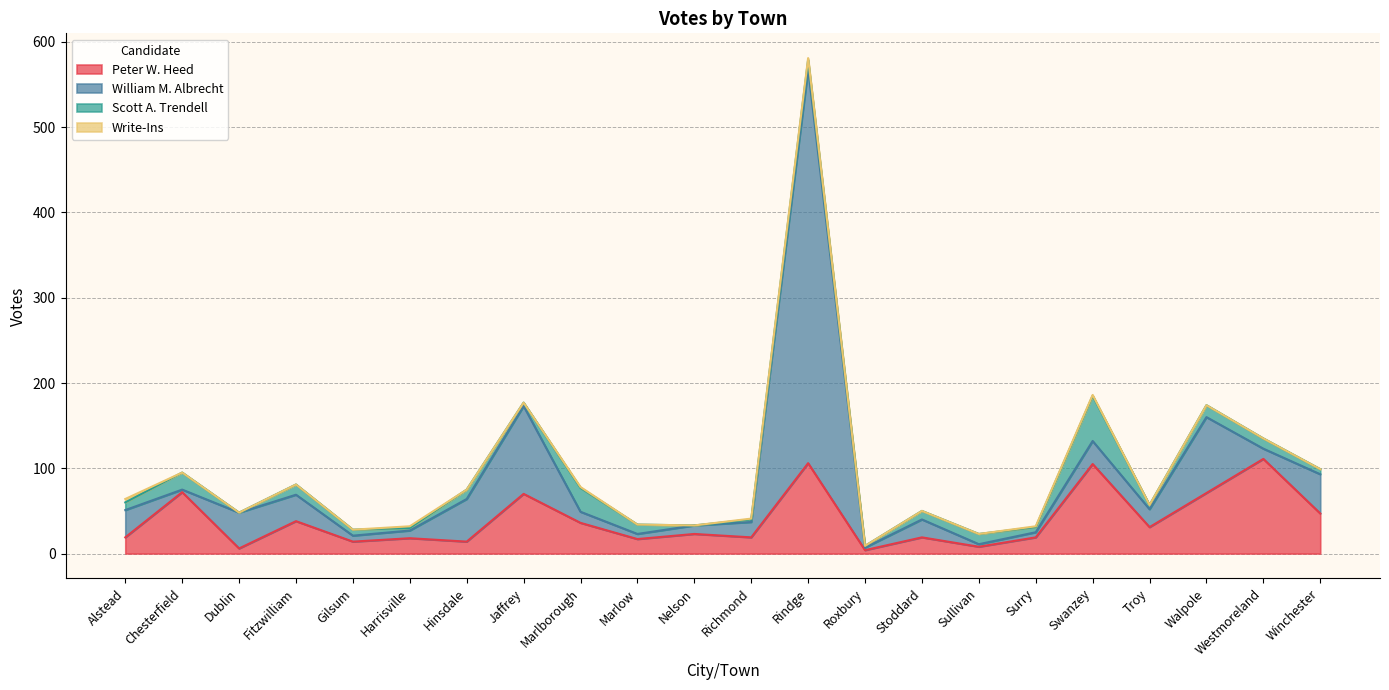

What are all the series names shown in the legend?

Peter W. Heed, William M. Albrecht, Scott A. Trendell, Write-Ins